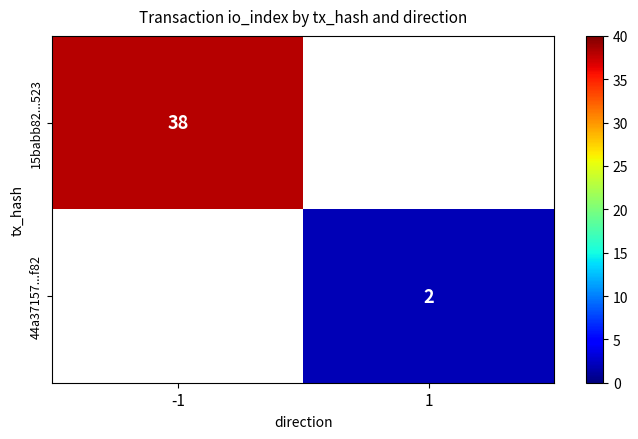

The 44a37157...f82 series shows 2 at 1. True or false?

True